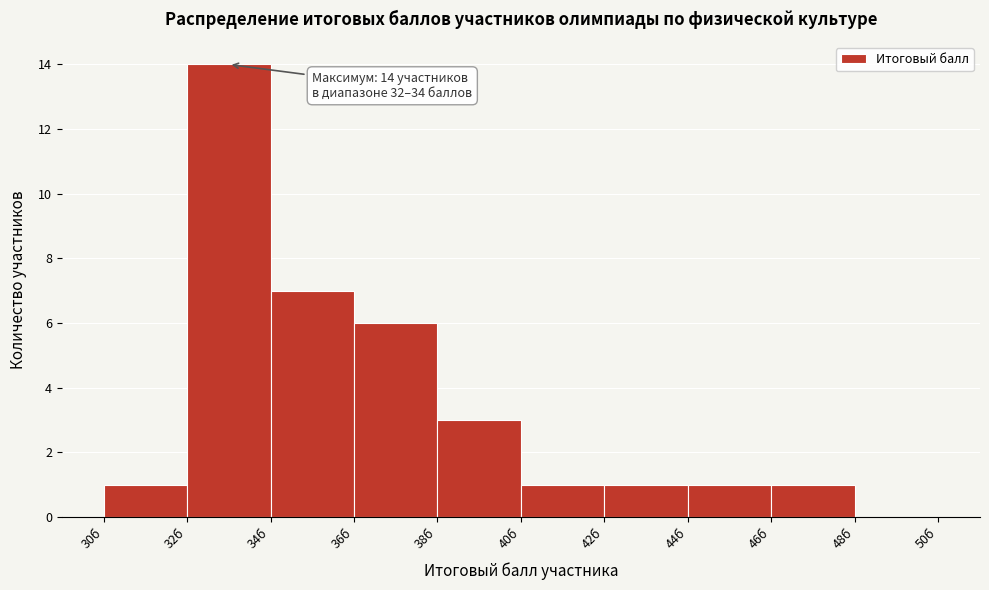

Over which range of the x-axis is the bar tallest?

32 to 34